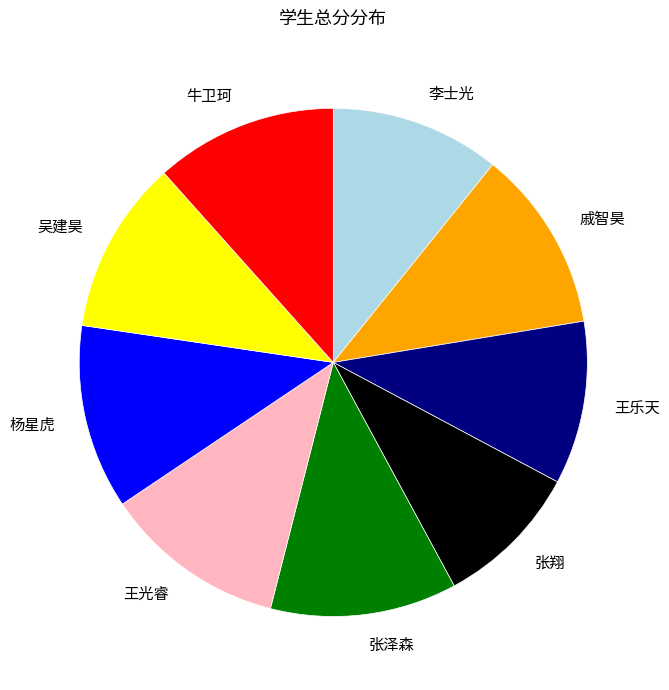

Between 吴建昊 and 王光睿, which is larger?

王光睿